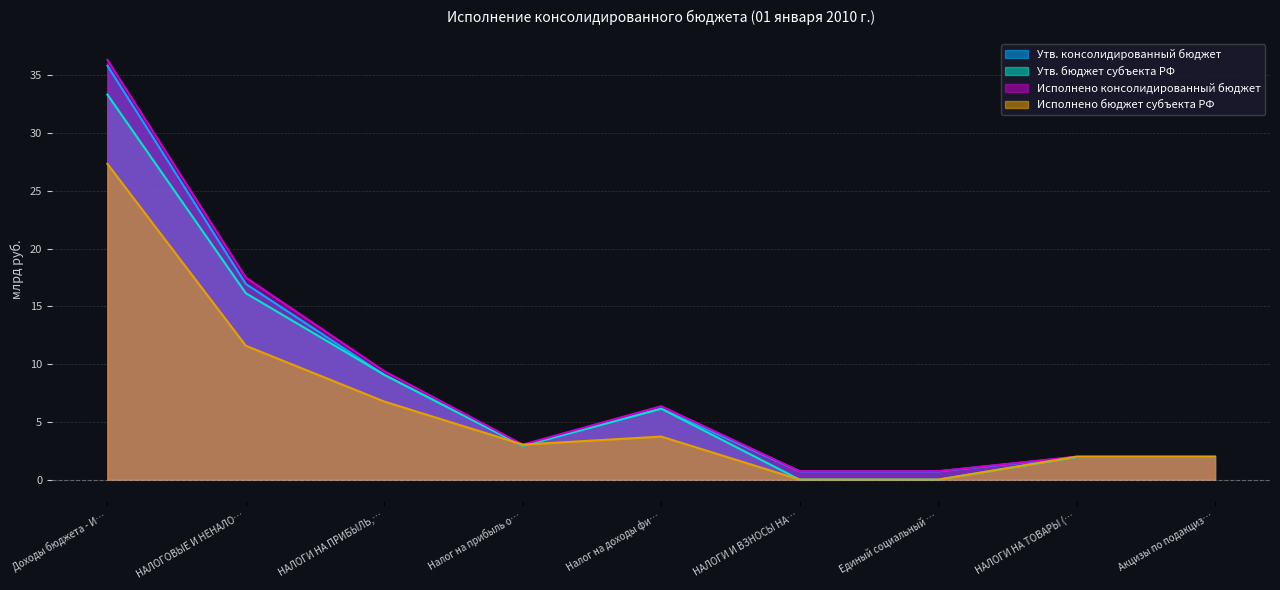

Which series has the largest range (max minus min)?

Исполнено консолидированный бюджет